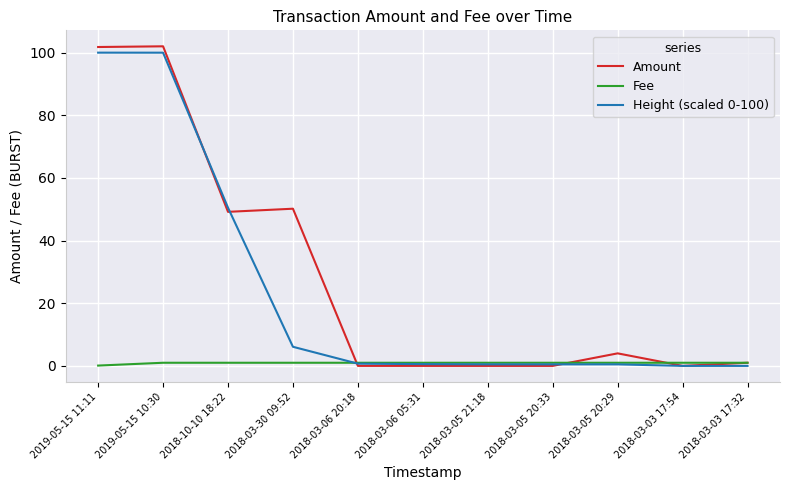

What is the greatest value displayed?

102.0